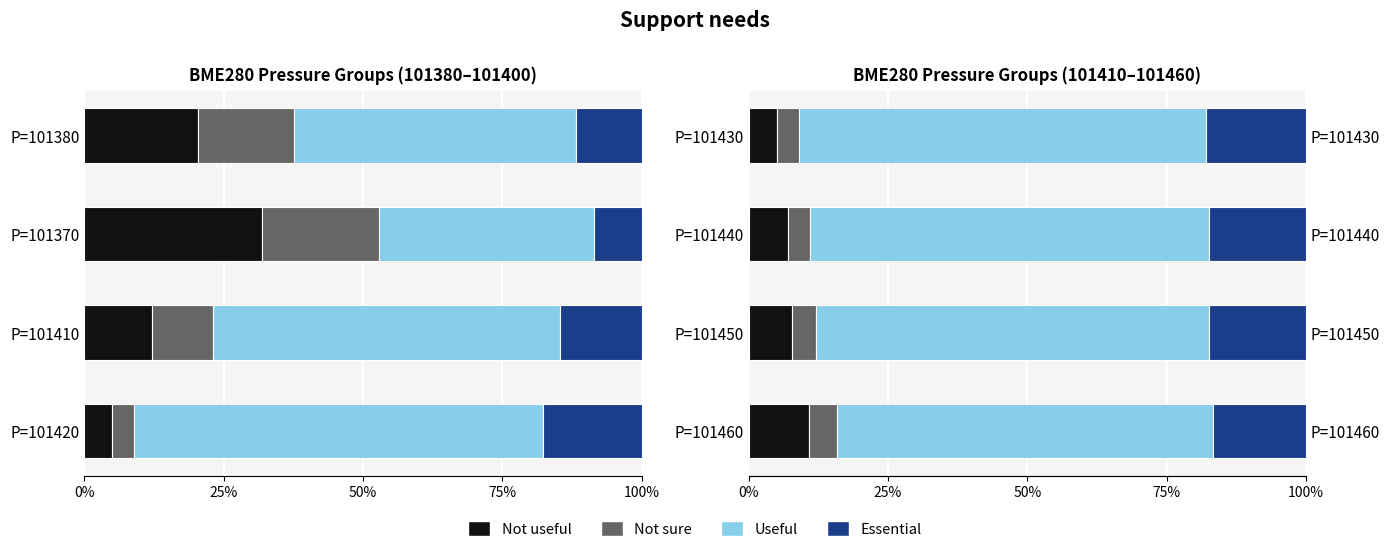

Is it true that Not useful equals 4.7 at P=101460?

False